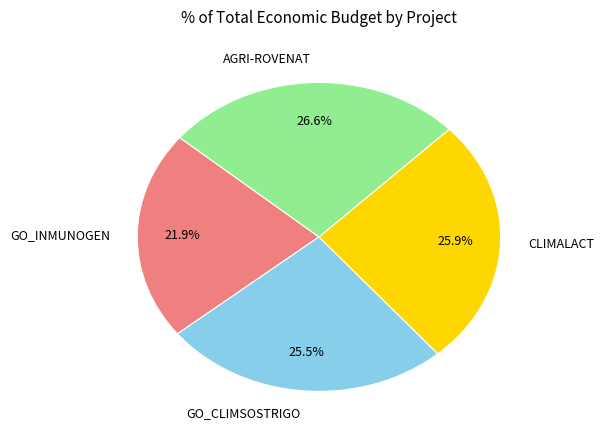

True or false: CLIMALACT accounts for 31% of the total.

False